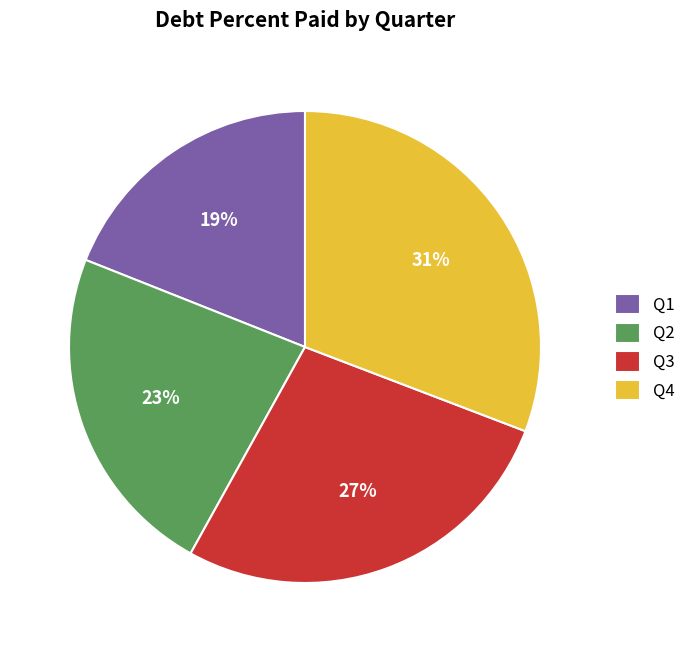

Rank the categories by value from highest to lowest.

Q4, Q3, Q2, Q1